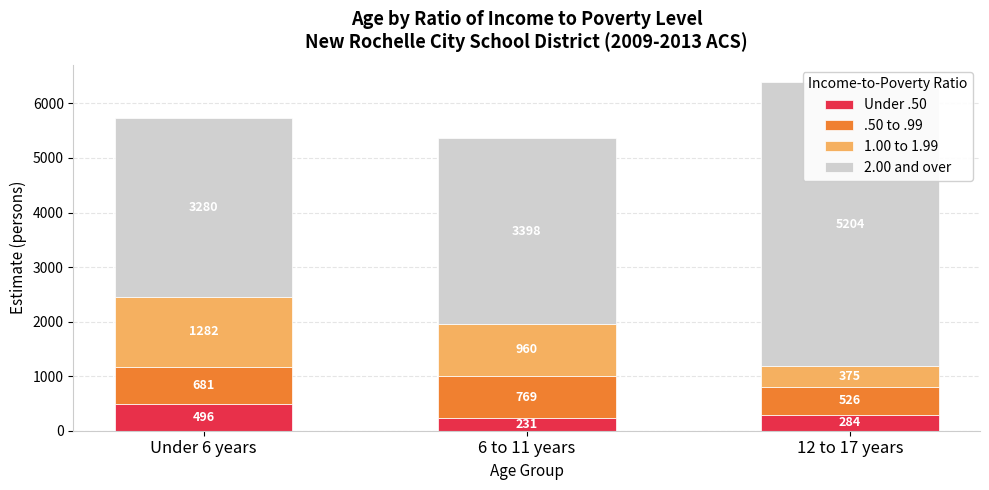

Count the number of categories in the chart.

3